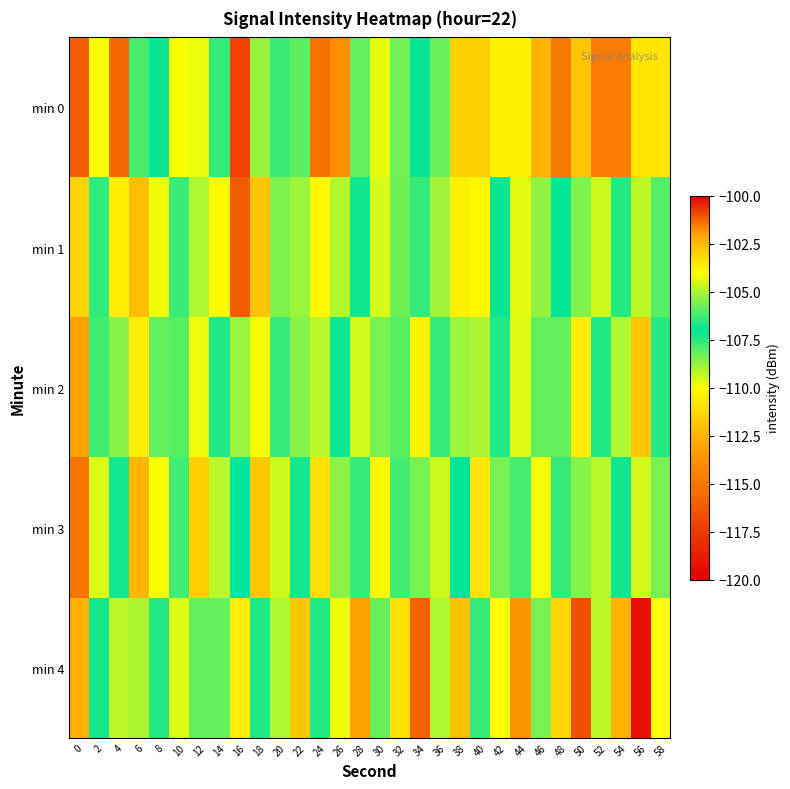

At 48, list the series in order from largest to smallest.

min 4, min 2, min 1, min 3, min 0